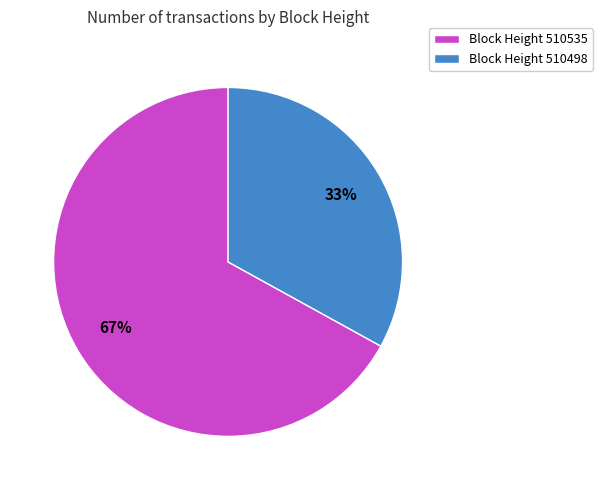

To the nearest percent, what is the average slice percentage?

50%